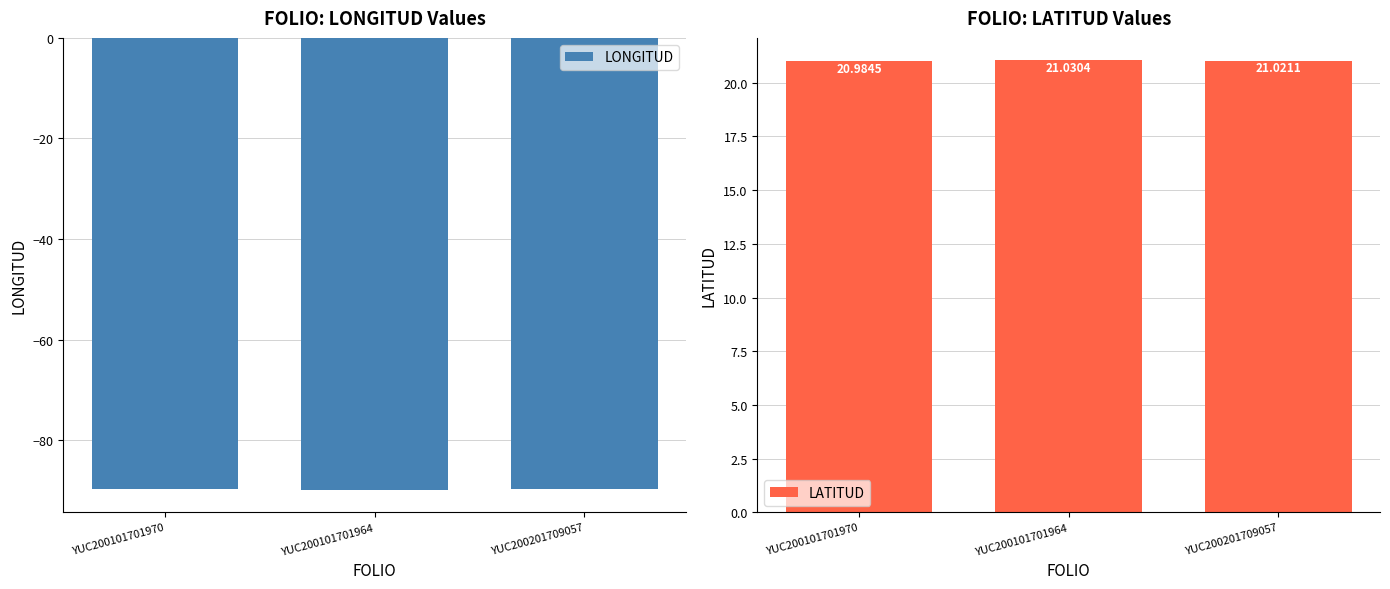

Which series changed the most between YUC200101701970 and YUC200201709057?

LONGITUD